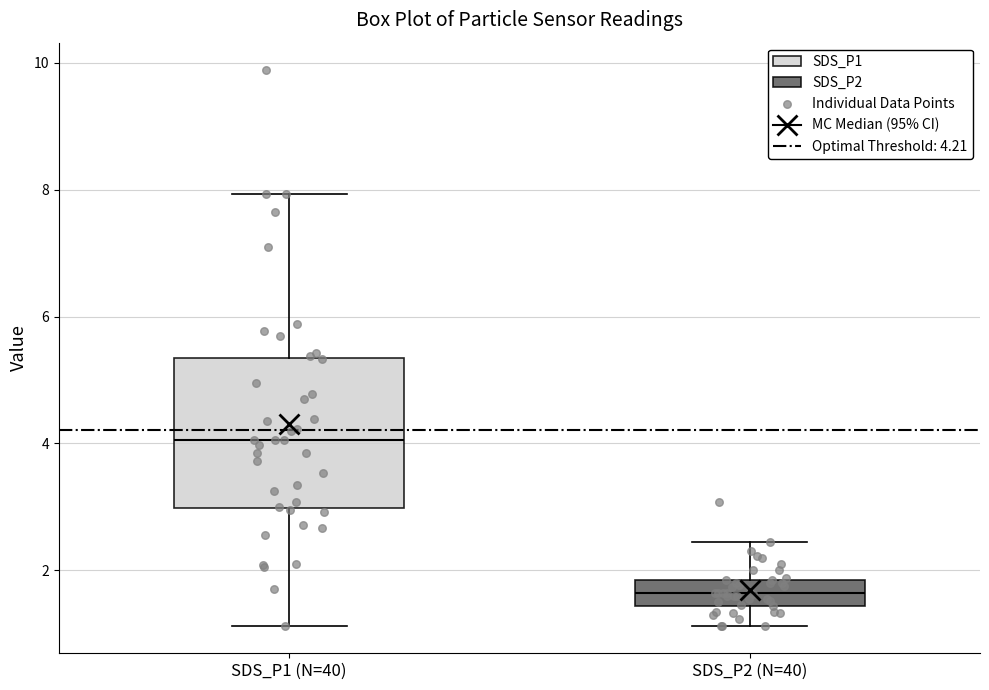

Reading left to right, read every box against the y-axis: the position of its median line, the range the box covers, and the ends of its whiskers. The values are not printed on the chart, so give them approximately, as read against the axis.

SDS_P1 (N=40): median 4.0, box 3.0 to 5.4, whiskers 1.2 to 8.0
SDS_P2 (N=40): median 1.6, box 1.4 to 1.8, whiskers 1.2 to 2.4